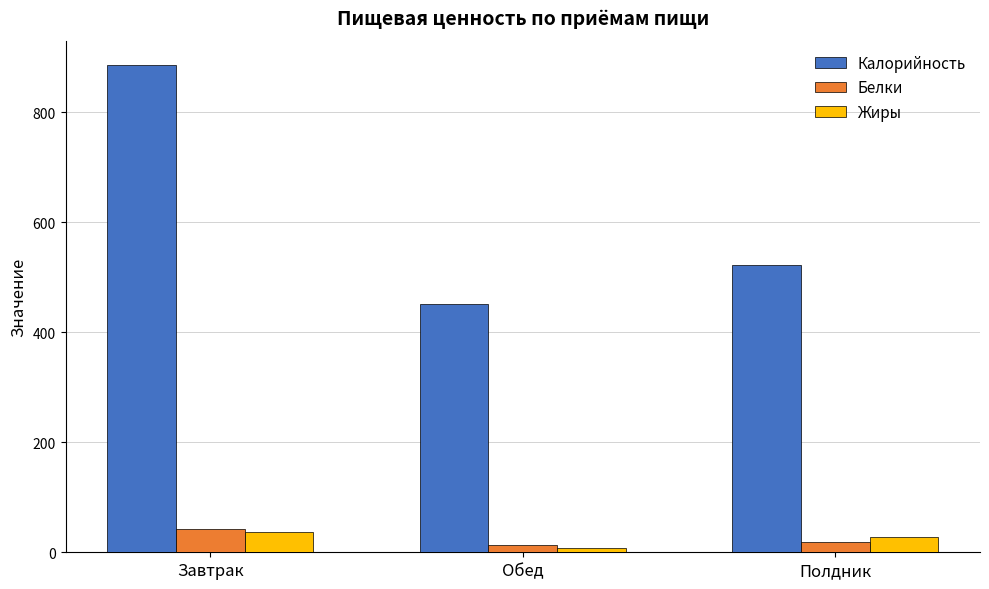

At which label does Калорийность reach its minimum?

Обед